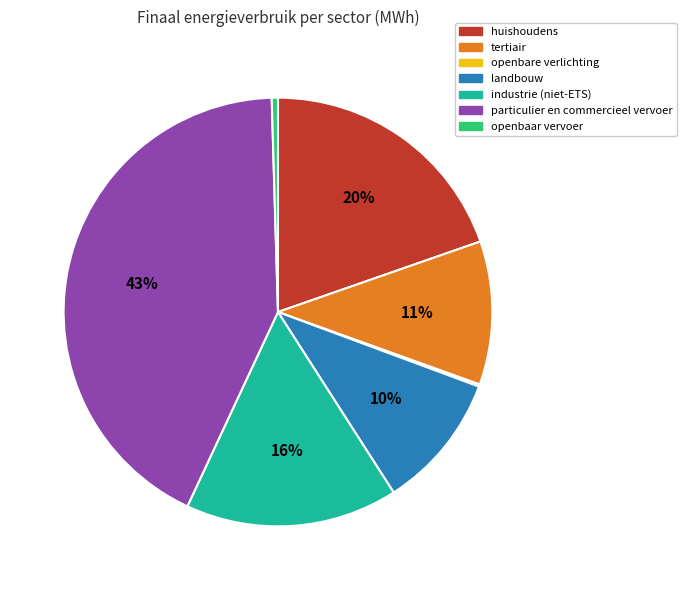

Do particulier en commercieel vervoer and landbouw together represent more than half of the pie?

Yes